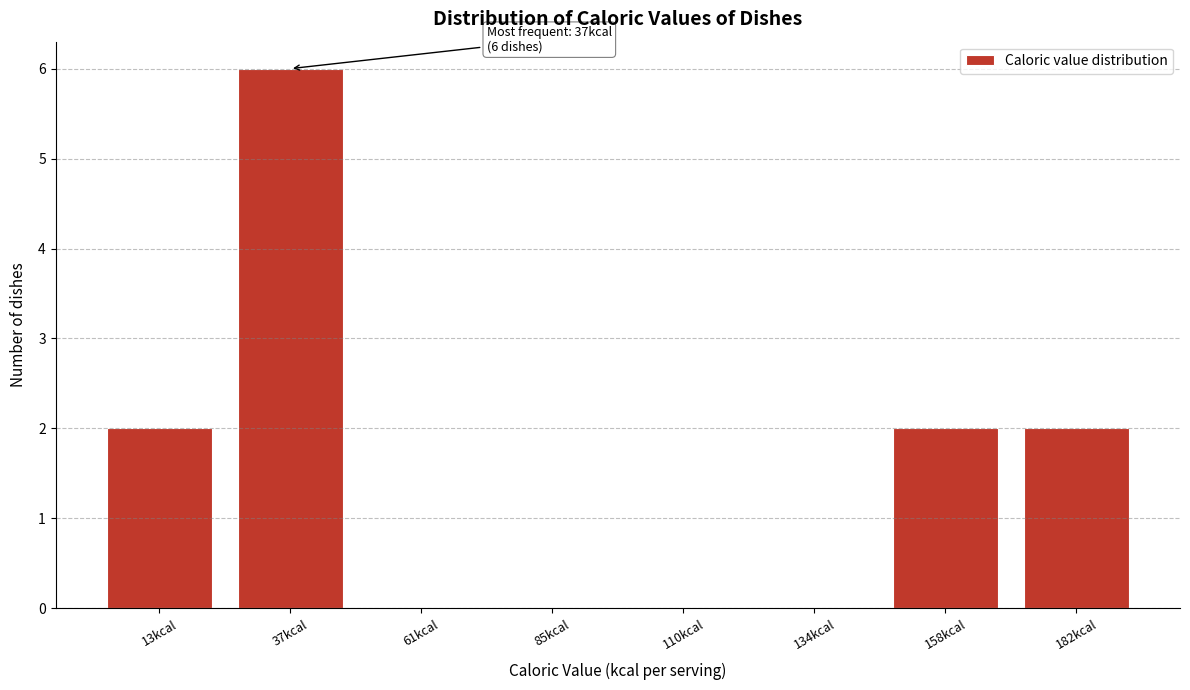

Reading right to left, list all the values displayed in this chart.

182kcal=2	158kcal=2	134kcal=0	110kcal=0	85kcal=0	61kcal=0	37kcal=6	13kcal=2